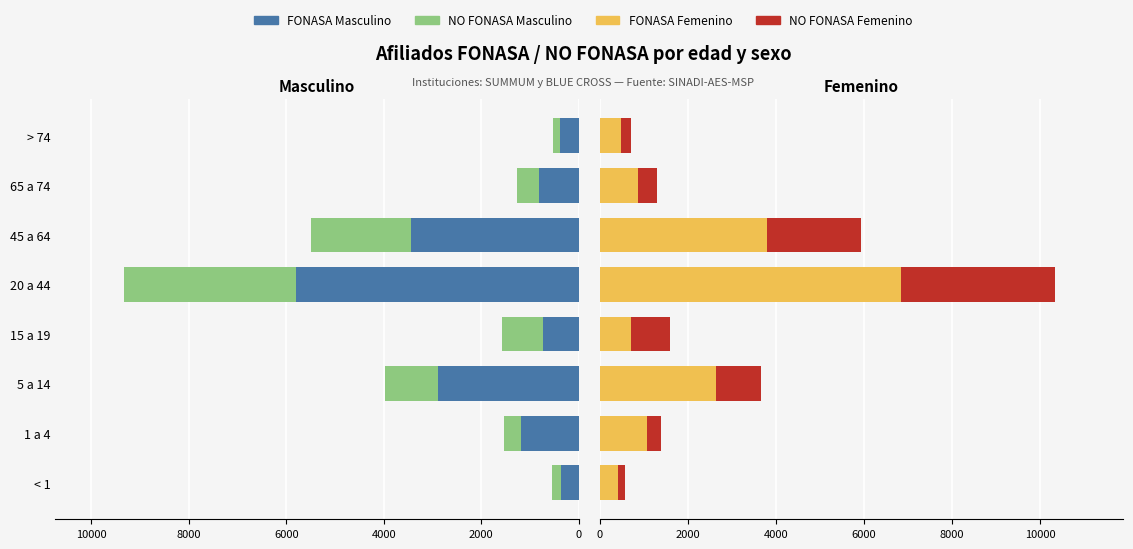

Which series has the widest spread of values?

FONASA